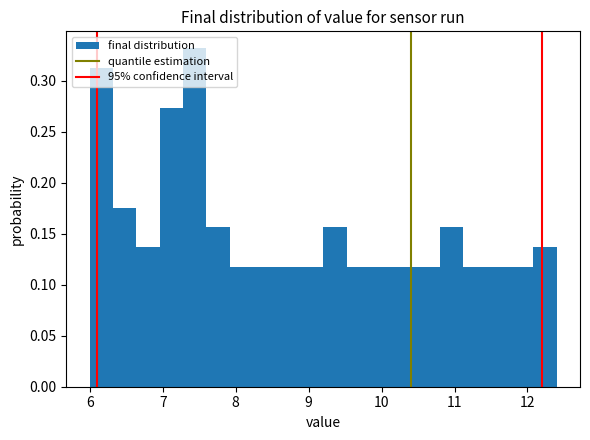

Read against the x-axis, roughly where is the centre of the tallest bar?

7.4